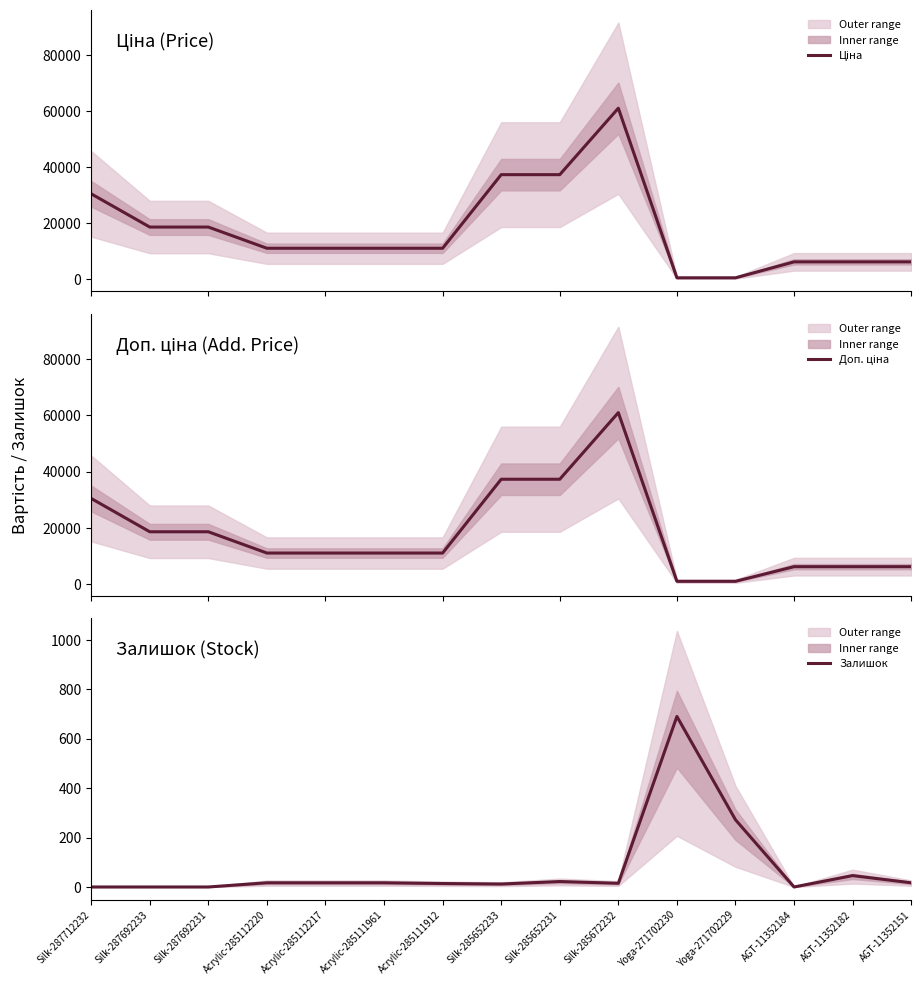

Rank the series at Silk-285652233 from lowest to highest value.

Залишок, Ціна, Доп. ціна